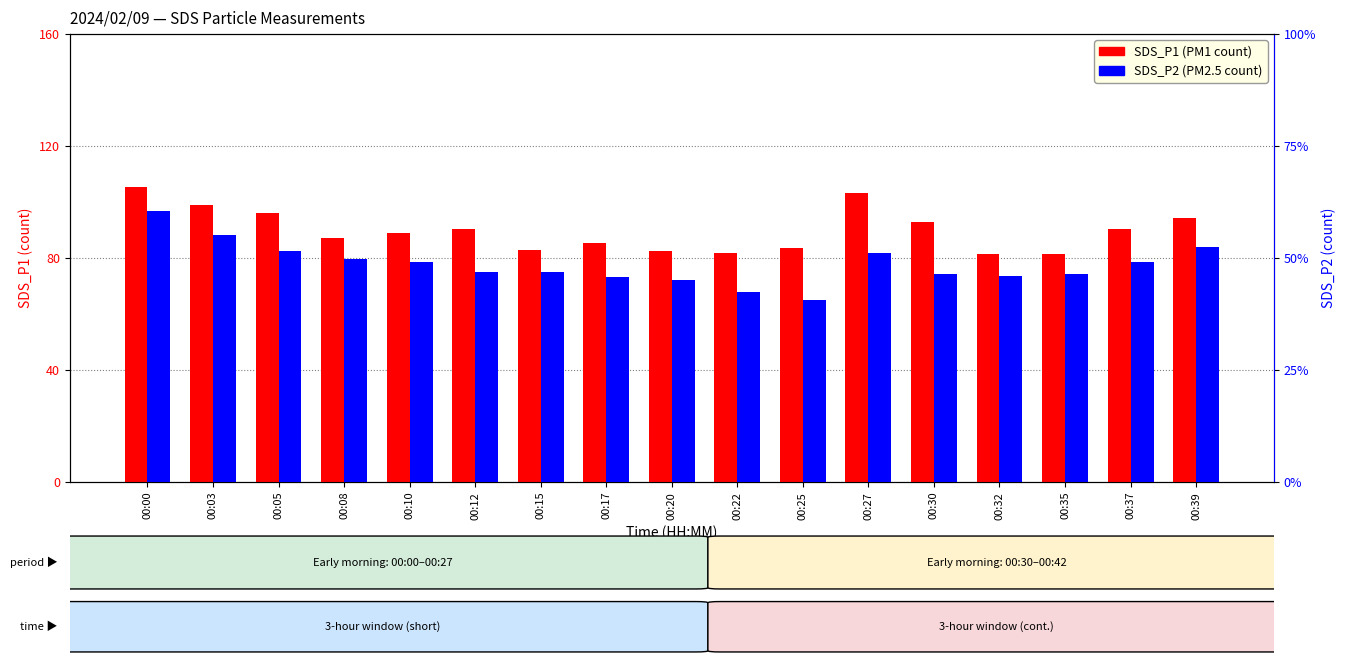

How many bars are there in each group?

2